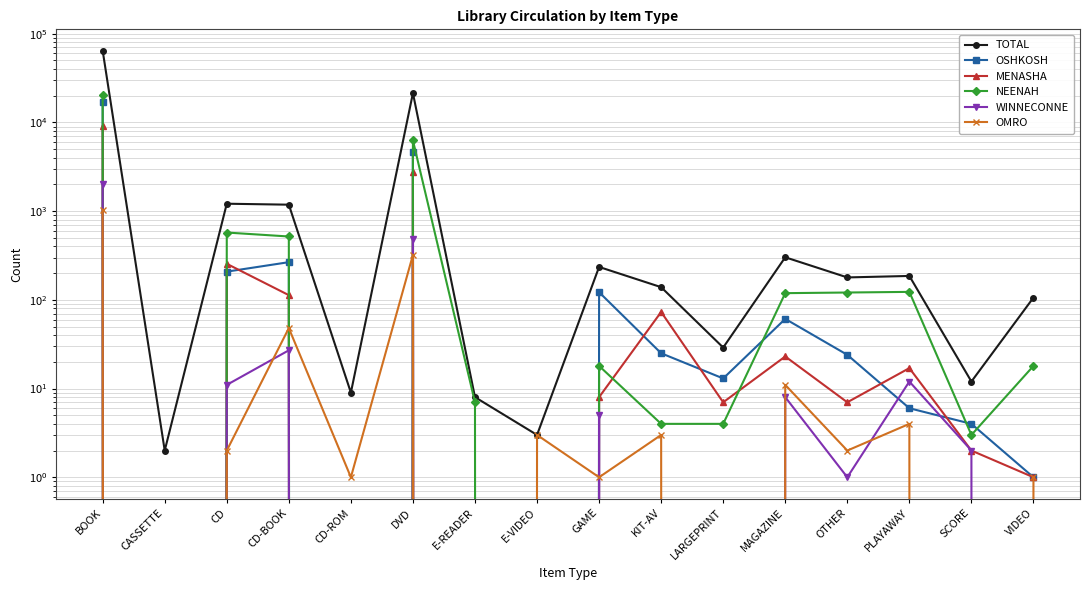

Which series changed the most between BOOK and PLAYAWAY?

TOTAL